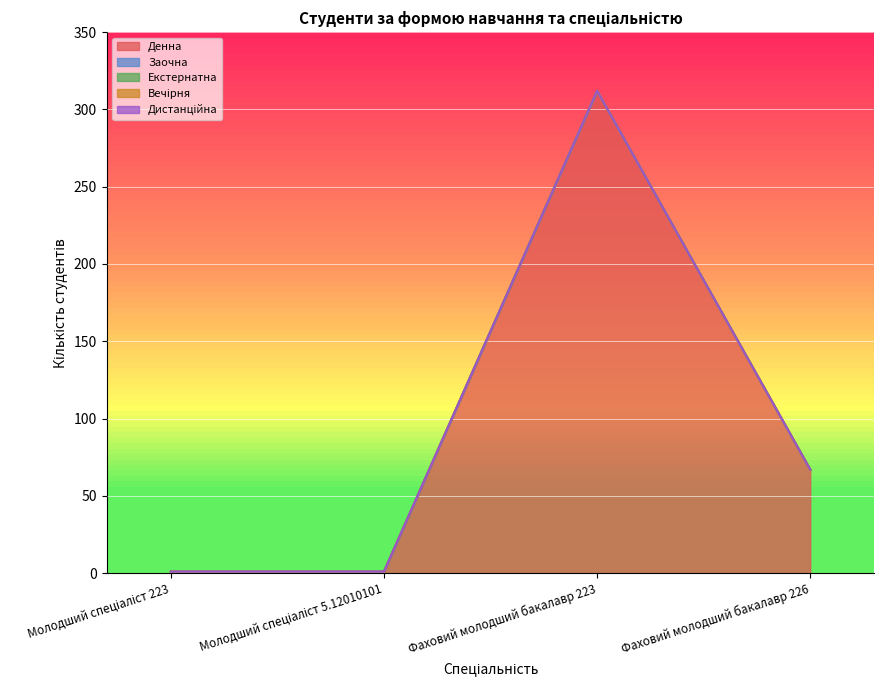

Between Молодший спеціаліст 223 and Фаховий молодший бакалавр 226, which series saw the biggest shift?

Денна